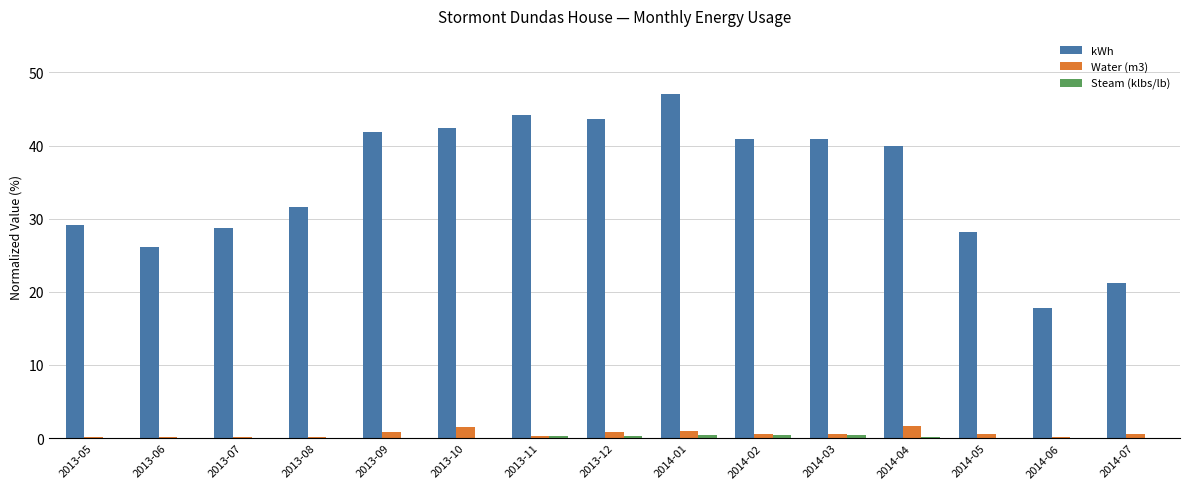

Which series has the largest total across all categories?

kWh